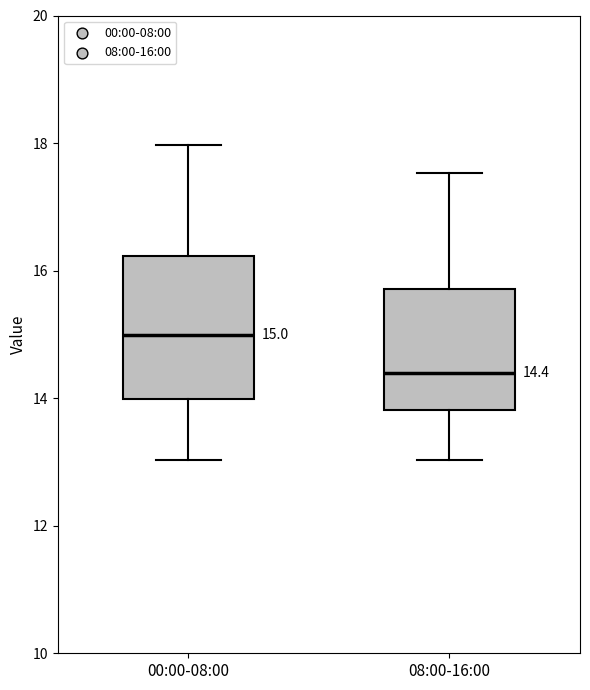

Which box has the lowest median line?

08:00-16:00